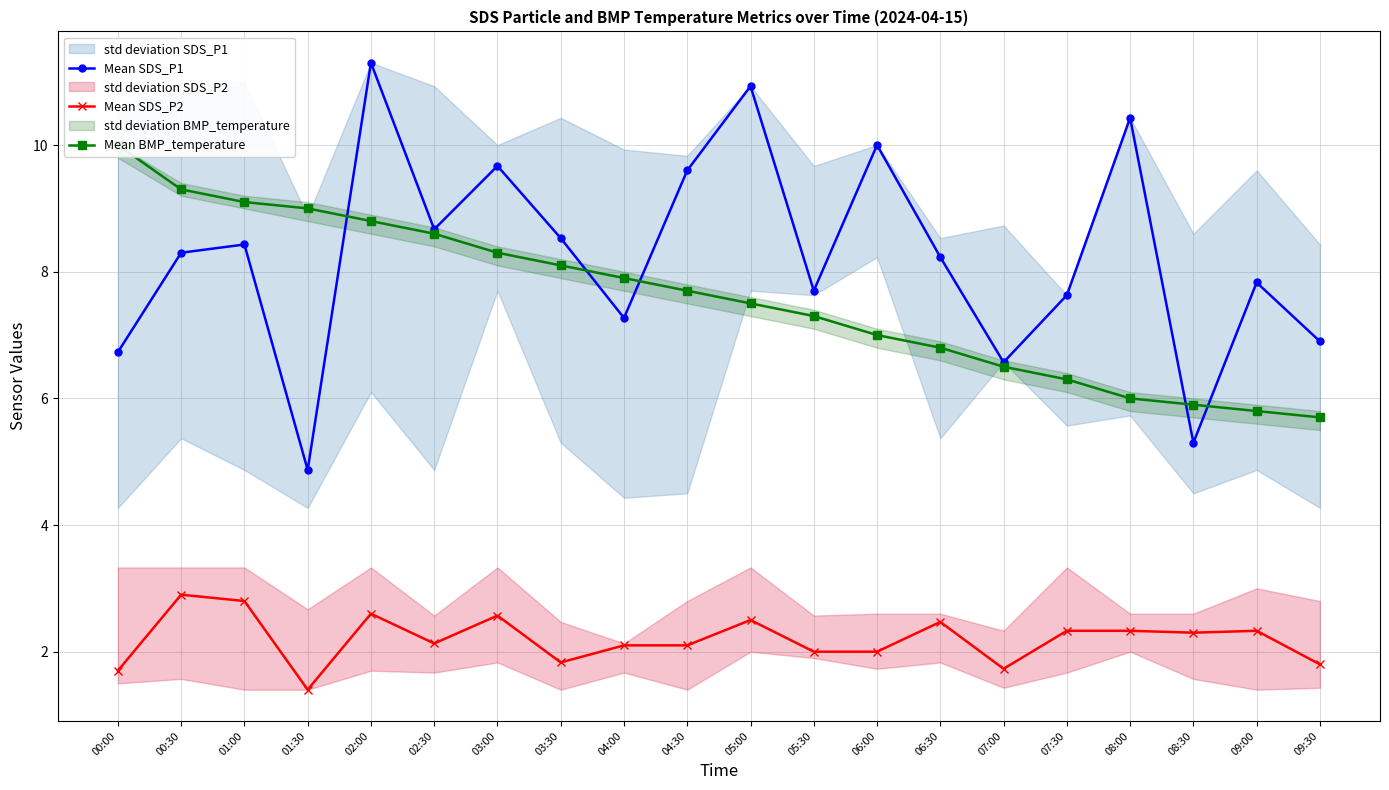

At which category is the sum across all series the highest?

02:00